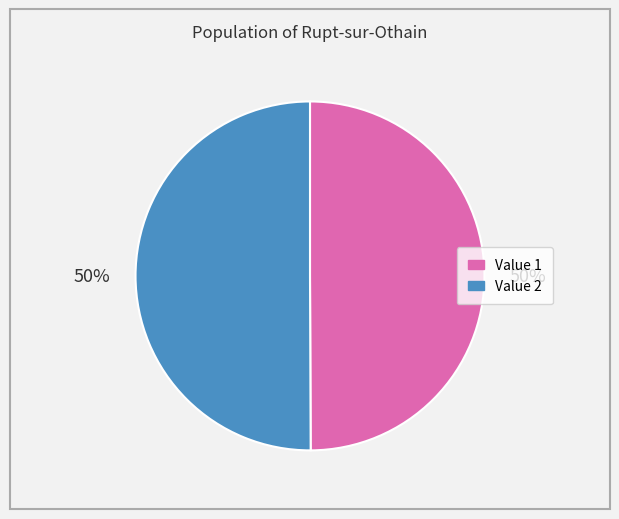

To the nearest percent, what is the average slice percentage?

50%